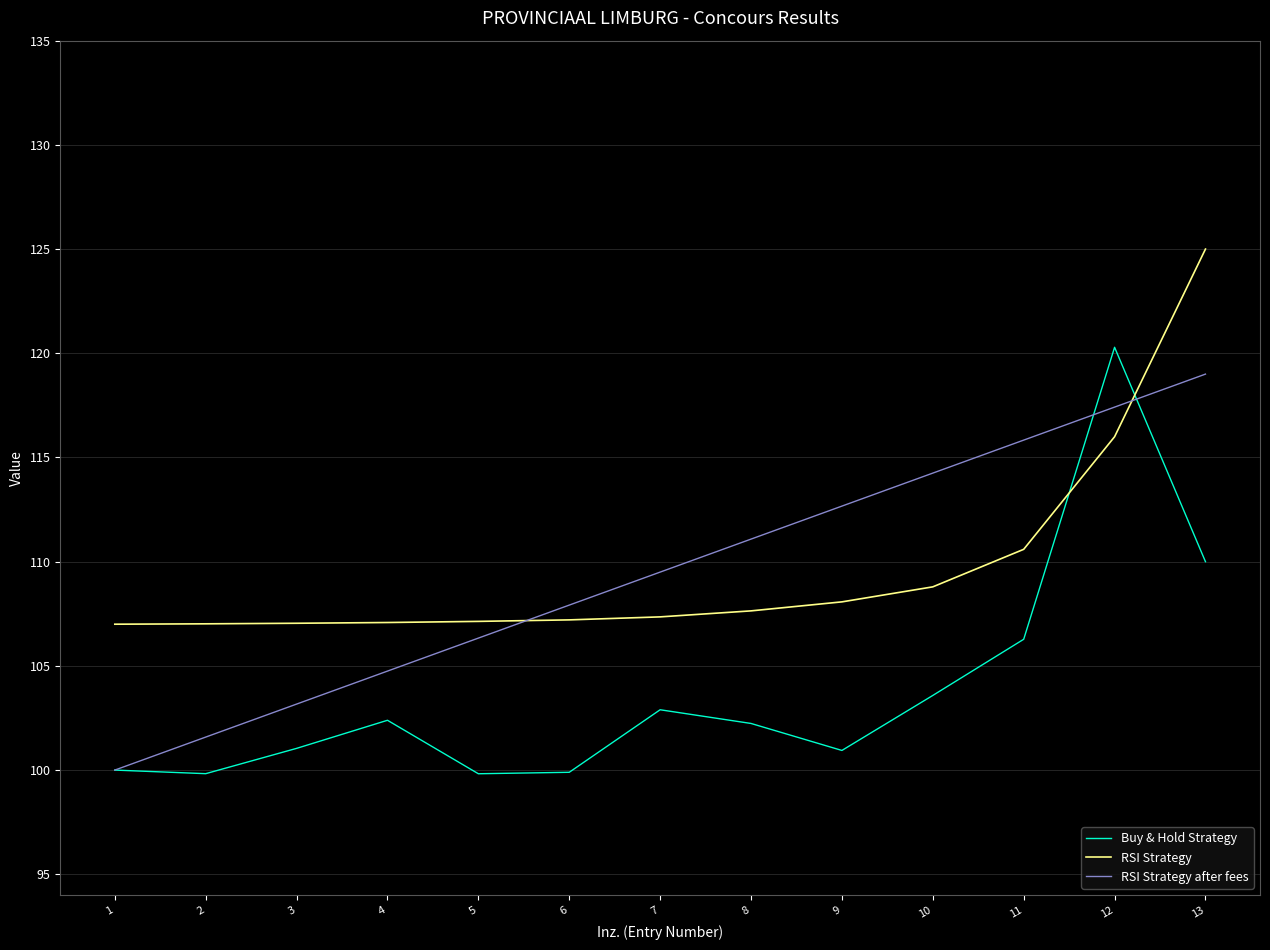

What is the average value of the Buy & Hold Strategy series?

103.8